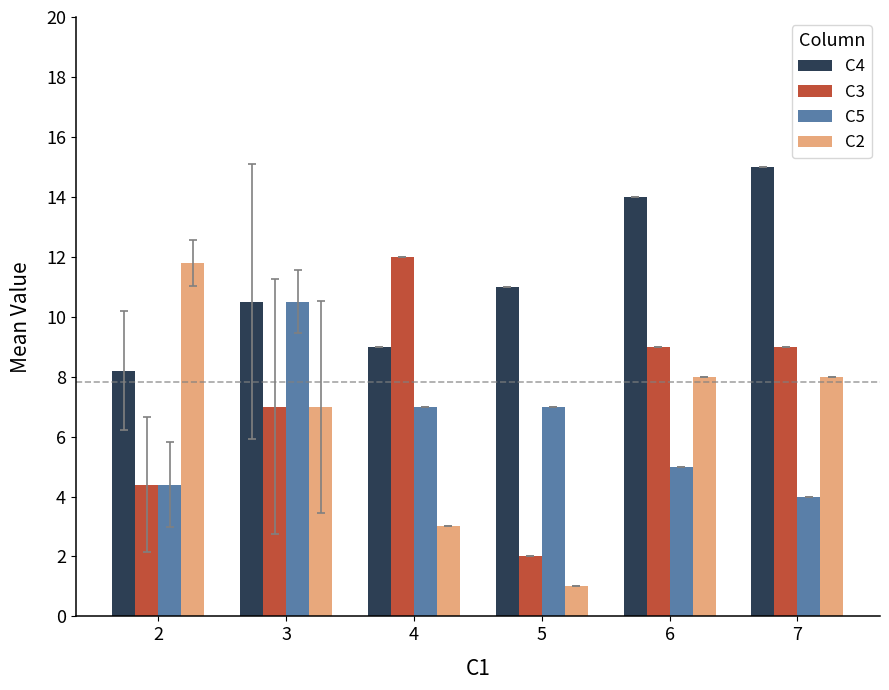

What is the total value across all series at 3?

35.0